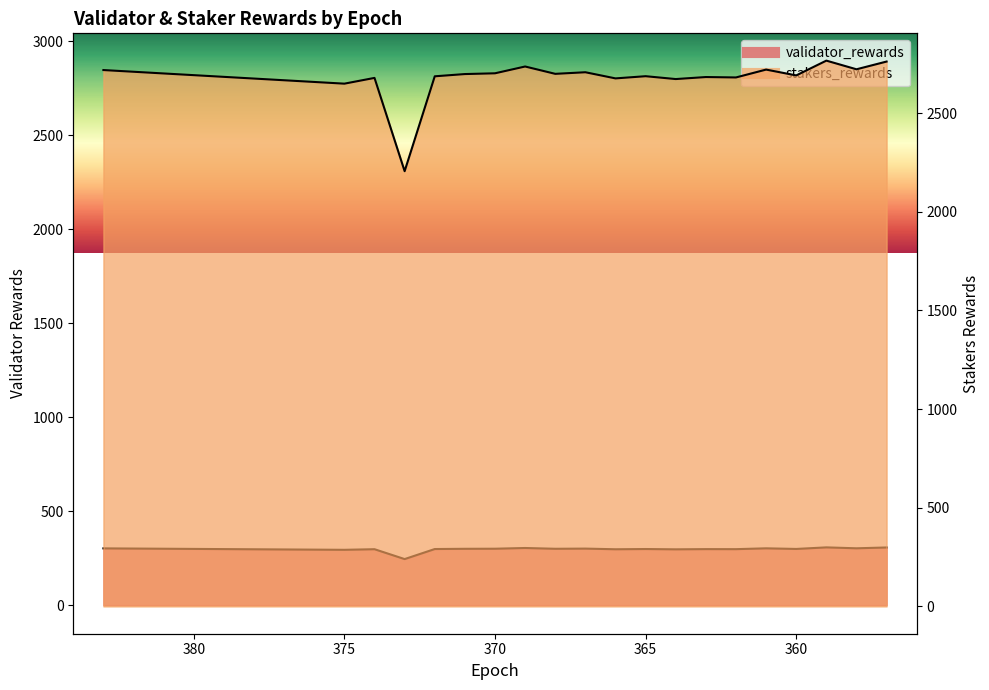

How many categories are shown in the chart?

20